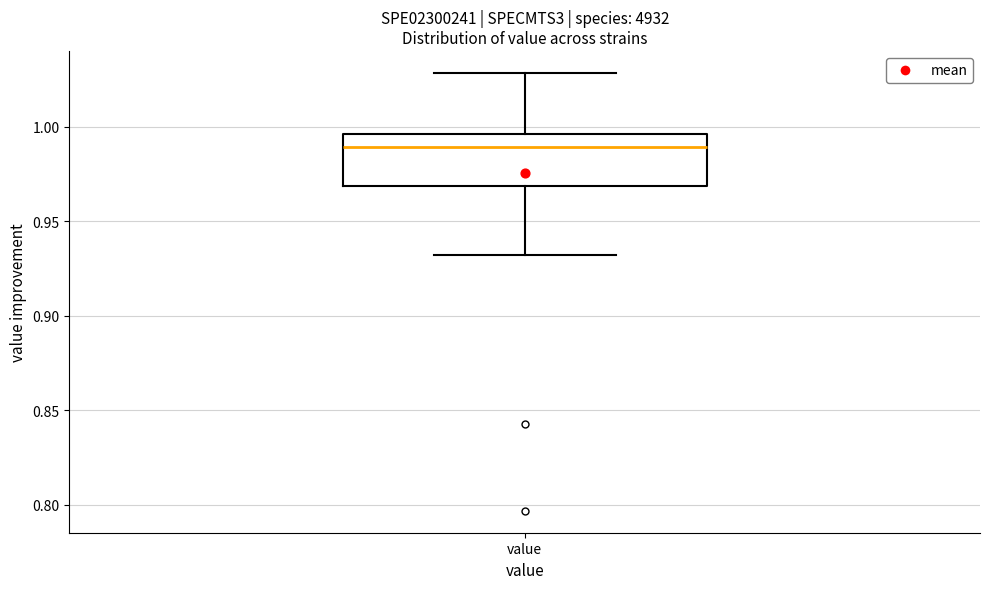

Read this box plot against the y-axis: the position of the median line, the range covered by the box, and the ends of both whiskers. The values are not printed on the chart, so give them approximately, as read against the axis.

median 0.990, box 0.970 to 0.995, whiskers 0.930 to 1.030